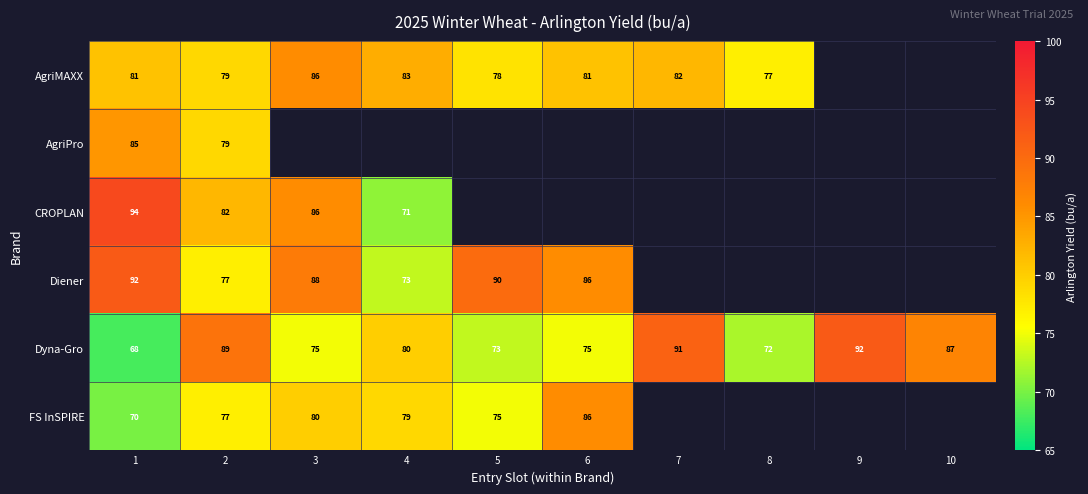

What is the difference between the highest and lowest values at 3?

13.0